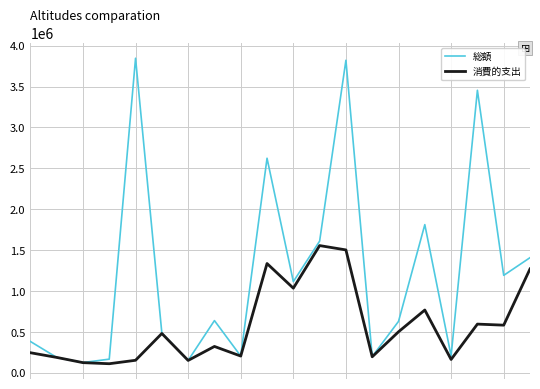

Which series has the largest range (max minus min)?

総額